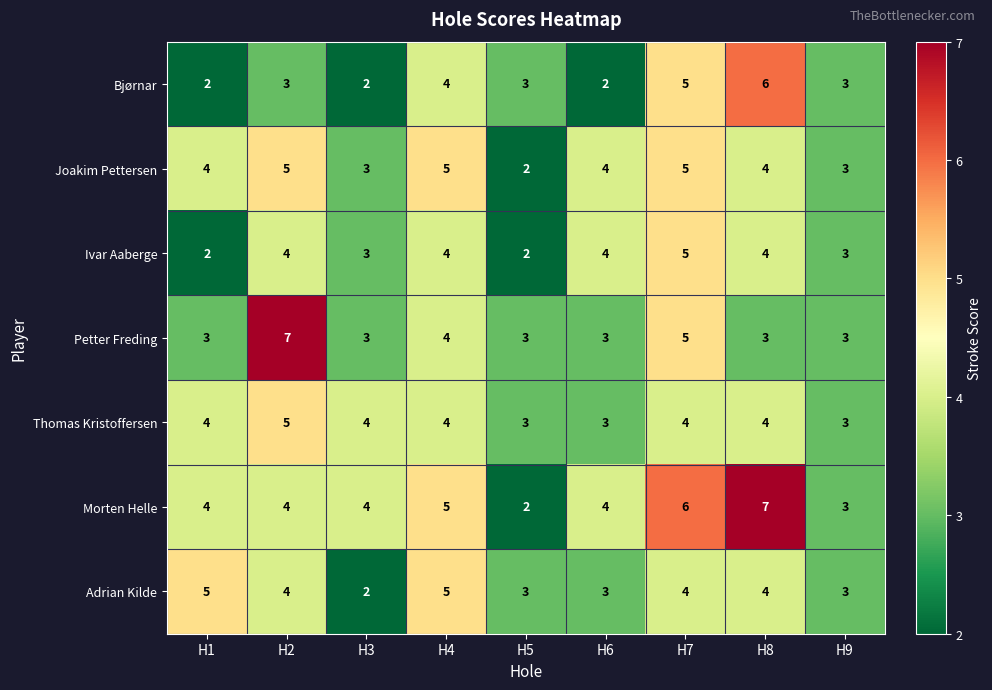

What is the maximum value shown in the chart?

7